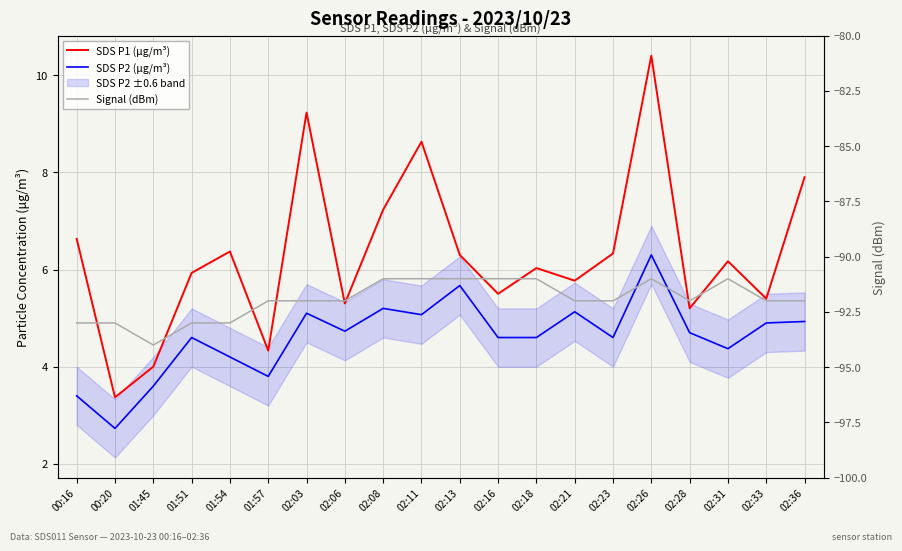

At which category does SDS P2 (μg/m³) reach its first local valley?

00:20